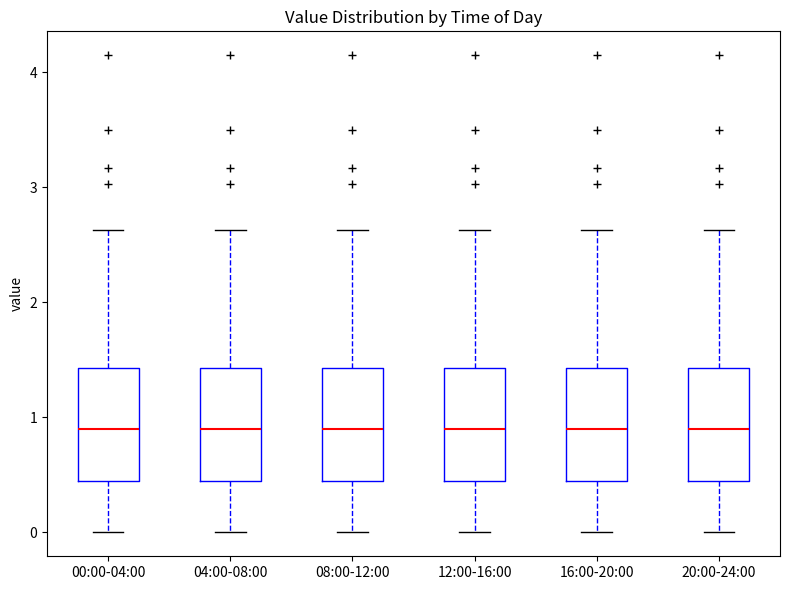

Reading left to right, transcribe this box plot: for each box, give where its median line is, the range the box spans, and where its two whiskers end, as read against the y-axis. The values are not printed on the chart, so give them approximately, as read against the axis.

00:00-04:00: median 0.9, box 0.4 to 1.4, whiskers 0.0 to 2.6
04:00-08:00: median 0.9, box 0.4 to 1.4, whiskers 0.0 to 2.6
08:00-12:00: median 0.9, box 0.4 to 1.4, whiskers 0.0 to 2.6
12:00-16:00: median 0.9, box 0.4 to 1.4, whiskers 0.0 to 2.6
16:00-20:00: median 0.9, box 0.4 to 1.4, whiskers 0.0 to 2.6
20:00-24:00: median 0.9, box 0.4 to 1.4, whiskers 0.0 to 2.6